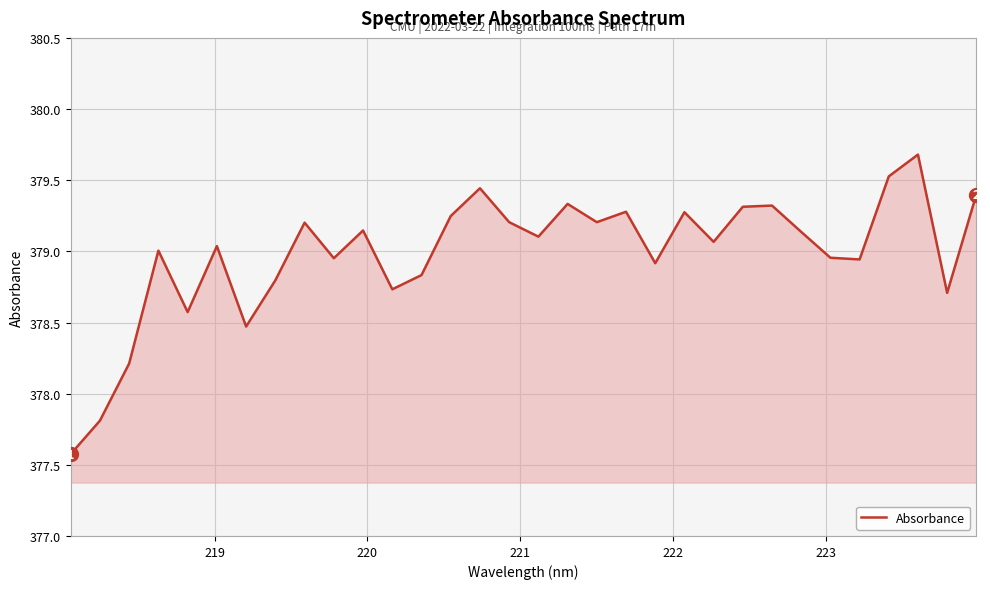

What is the sum of all values?

12127.4